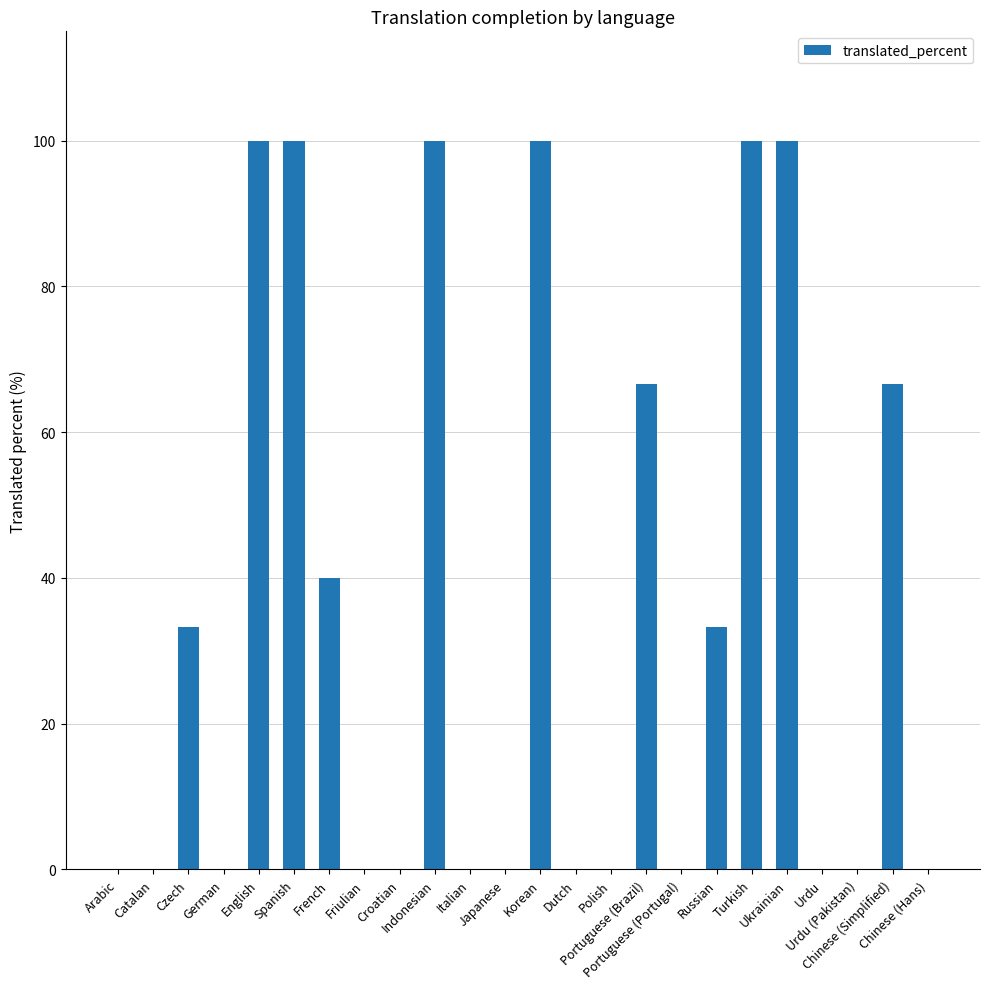

What is the sum of all values?

839.8